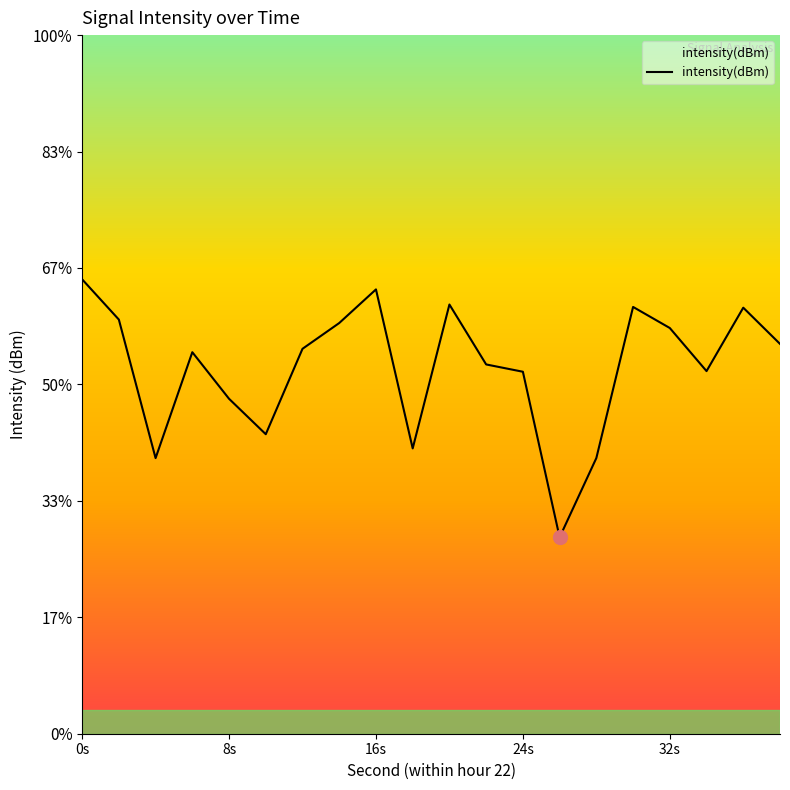

How many lines are shown in the chart?

1